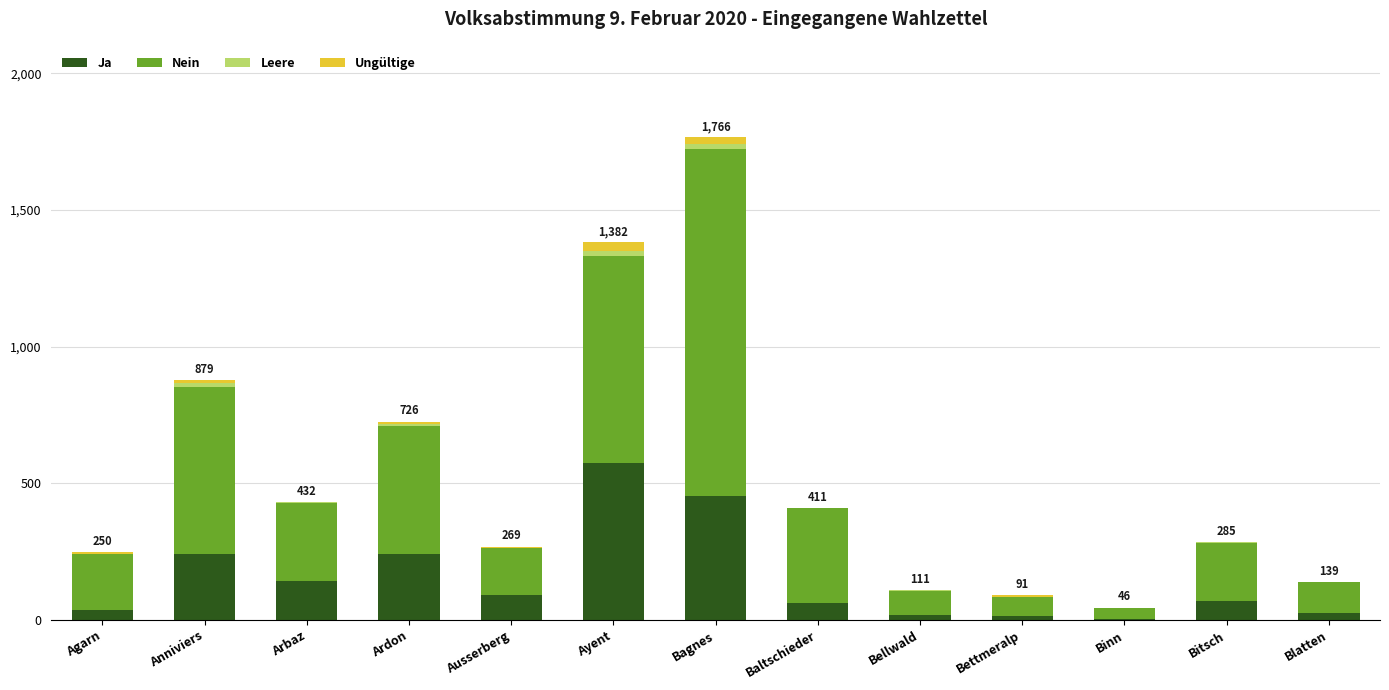

At which category is the sum across all series the highest?

Bagnes